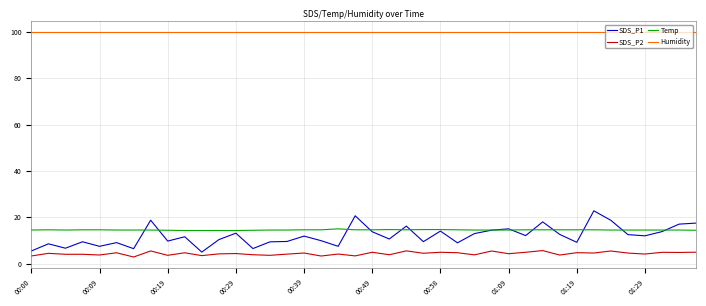

What is the smallest value displayed?

2.9